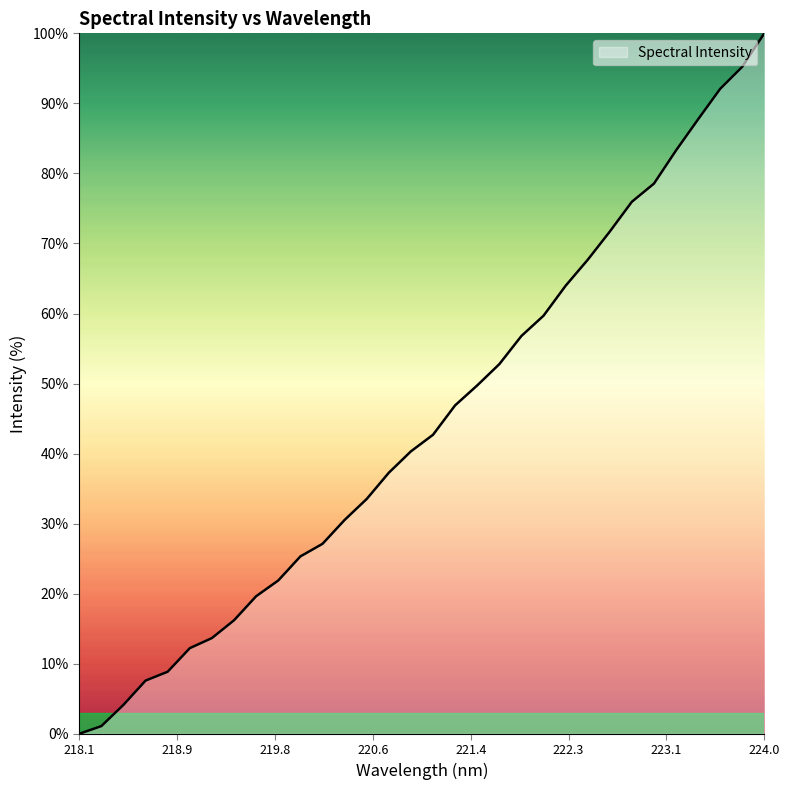

True or false: there are more than 0 points higher than both neighbors.

False